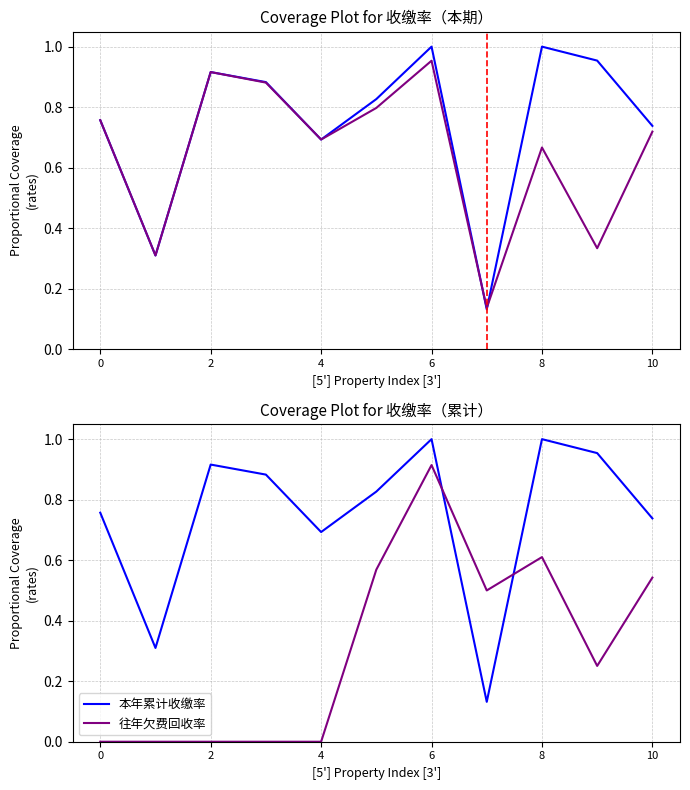

How many lines are shown in the chart?

4